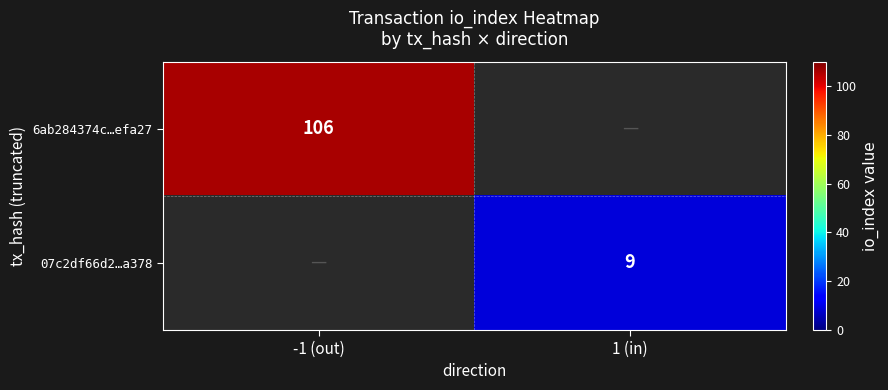

True or false: 6ab284374c…efa27 has a value of 177 at -1 (out).

False